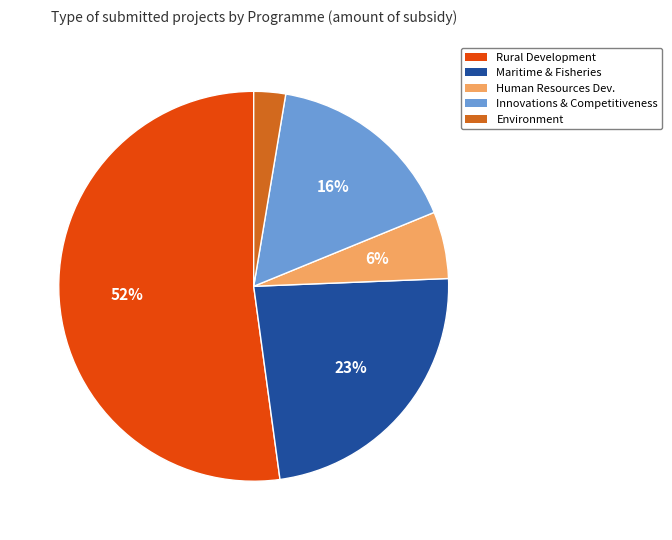

True or false: Human Resources Dev. accounts for 6% of the total.

True